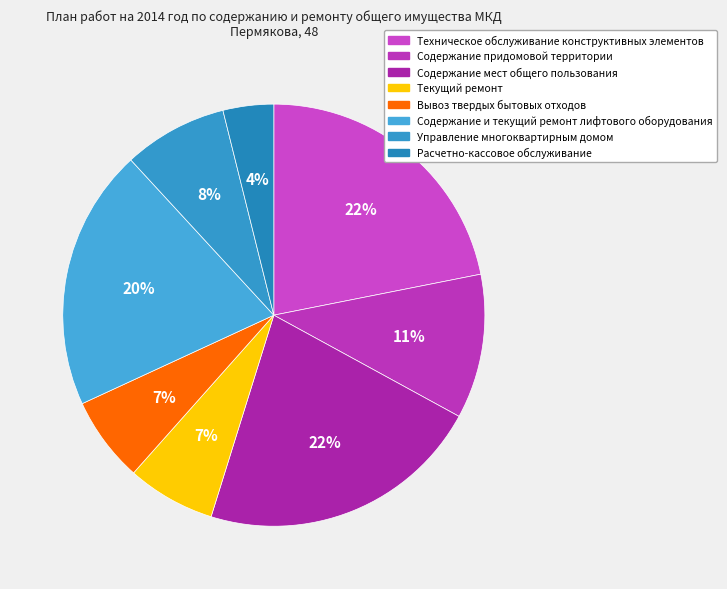

True or false: Текущий ремонт accounts for 1% of the total.

False